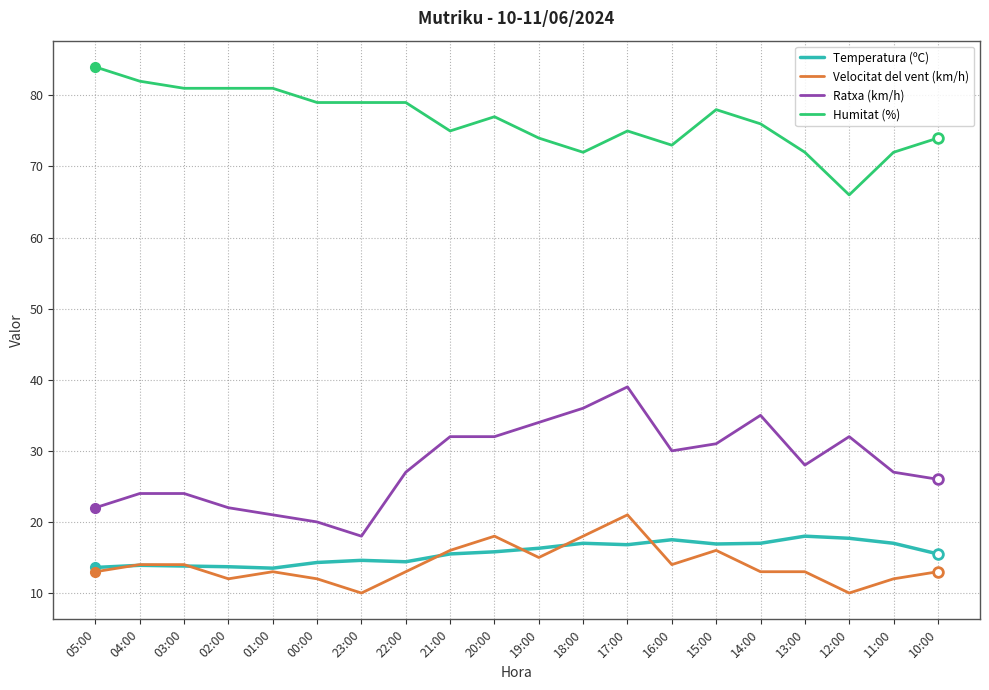

At which category is the sum across all series the highest?

17:00